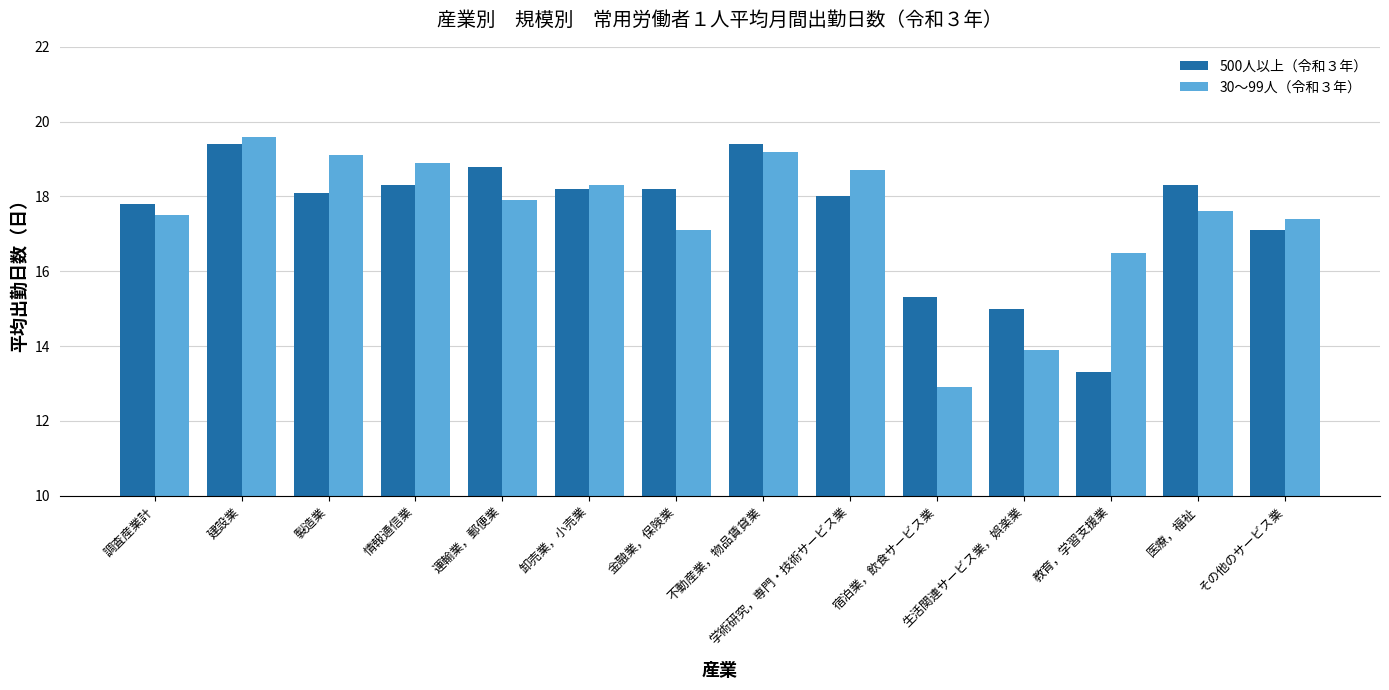

Reading left to right, what are all the values shown in this chart?

500人以上（令和３年）: 17.8	19.4	18.1	18.3	18.8	18.2	18.2	19.4	18.0	15.3	15.0	13.3	18.3	17.1
30～99人（令和３年）: 17.5	19.6	19.1	18.9	17.9	18.3	17.1	19.2	18.7	12.9	13.9	16.5	17.6	17.4